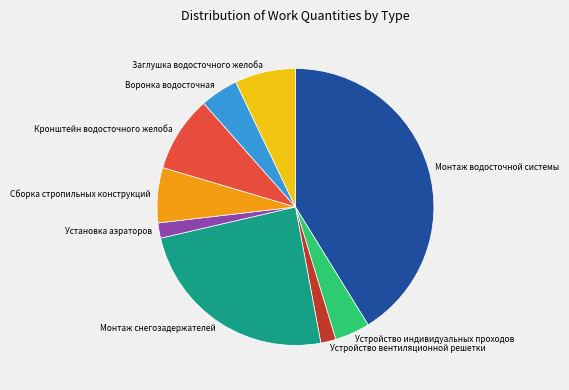

Is Монтаж водосточной системы the majority of the pie?

No